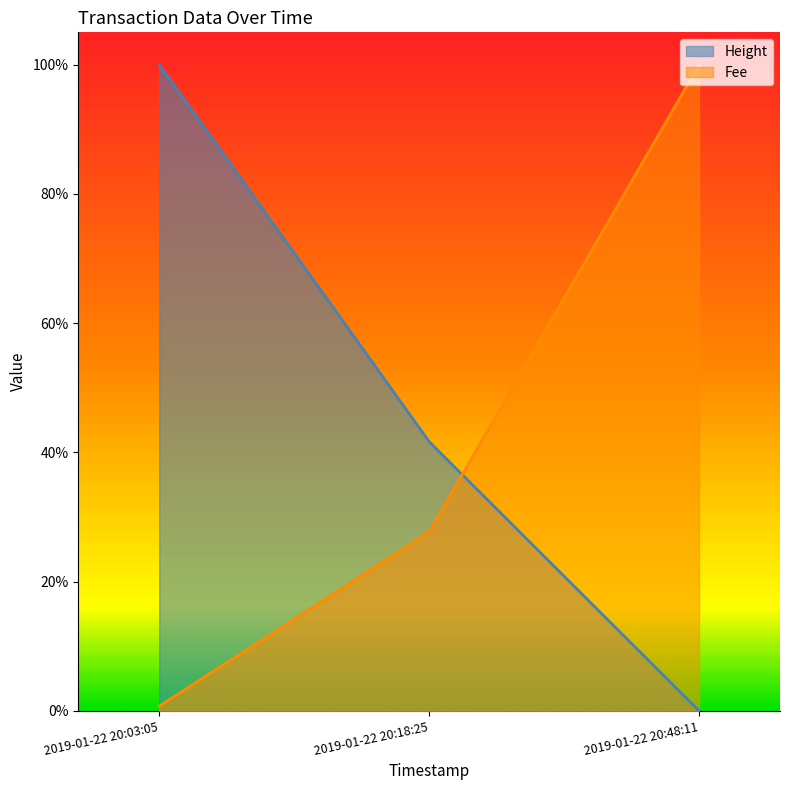

What is the spread (max minus min) of values at 2019-01-22 20:03:05?

1.0